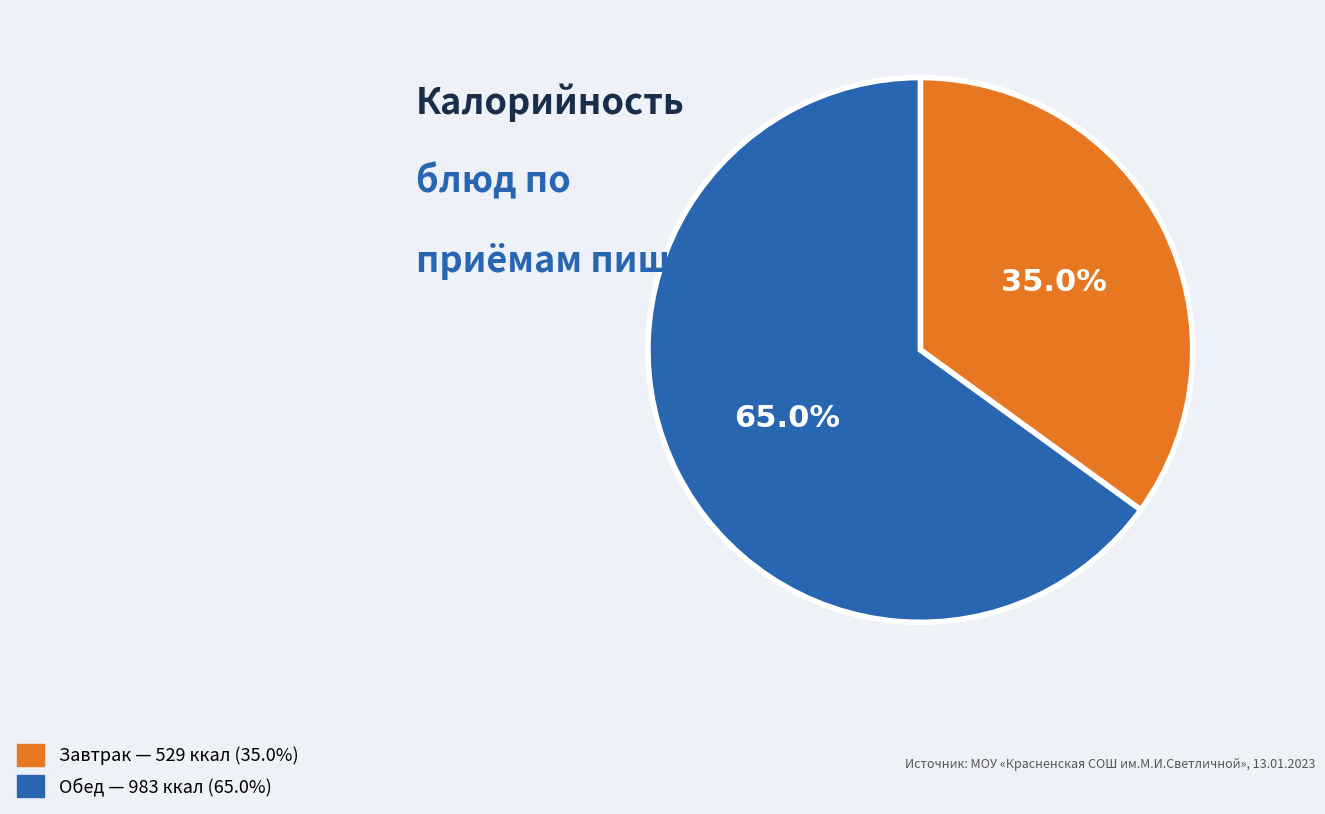

Does any single category account for the majority?

Yes